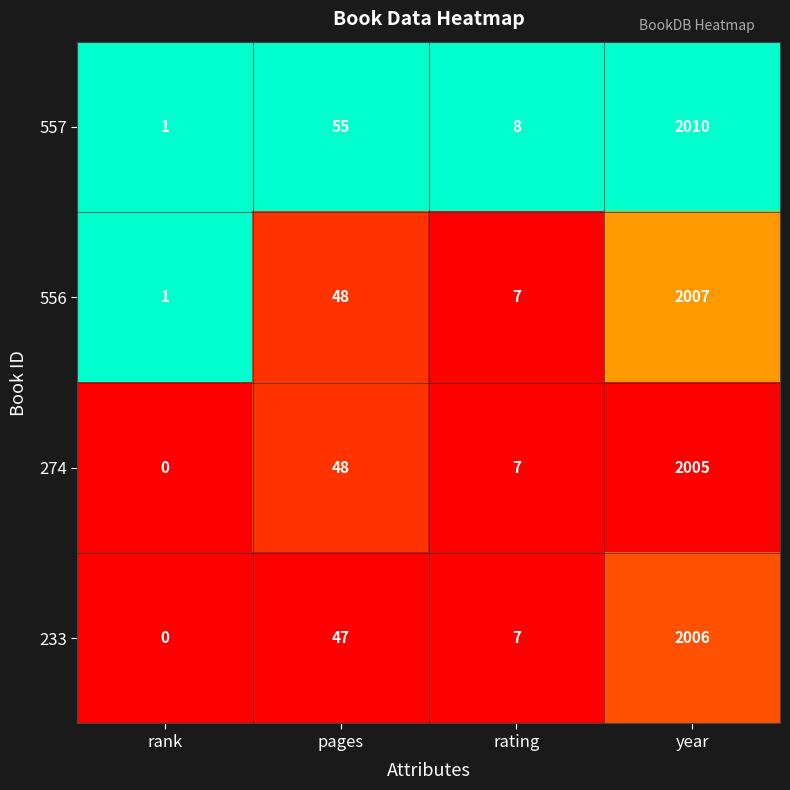

What is the difference between the maximum and minimum values in the 233 series?

2006